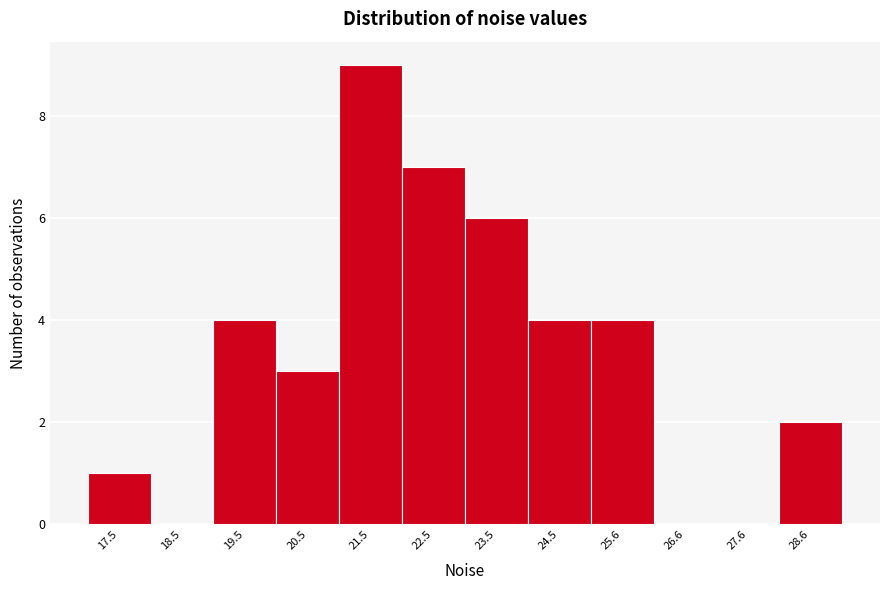

Reading right to left, list all the values displayed in this chart.

28.6=2	27.6=0	26.6=0	25.6=4	24.5=4	23.5=6	22.5=7	21.5=9	20.5=3	19.5=4	18.5=0	17.5=1